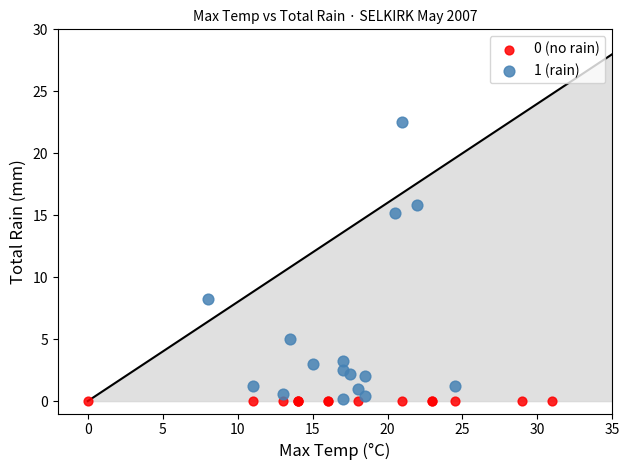

Which series contains the highest Y value?

1 (rain)